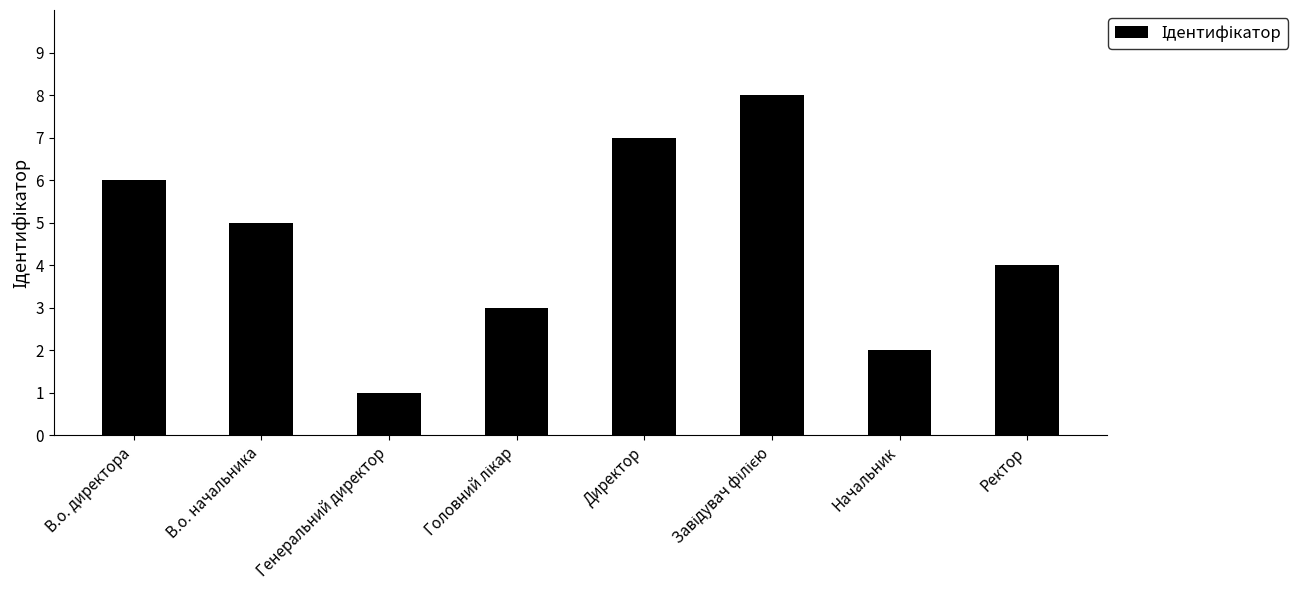

The chart shows a value of 2 at Начальник. True or false?

True